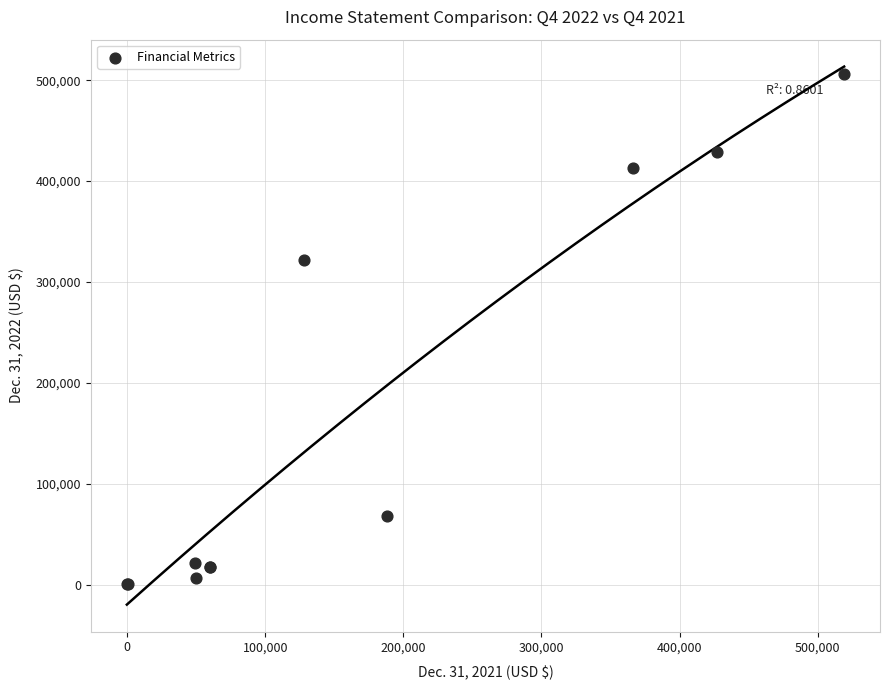

What Y value in the scatter plot is closest to 253599?

321898